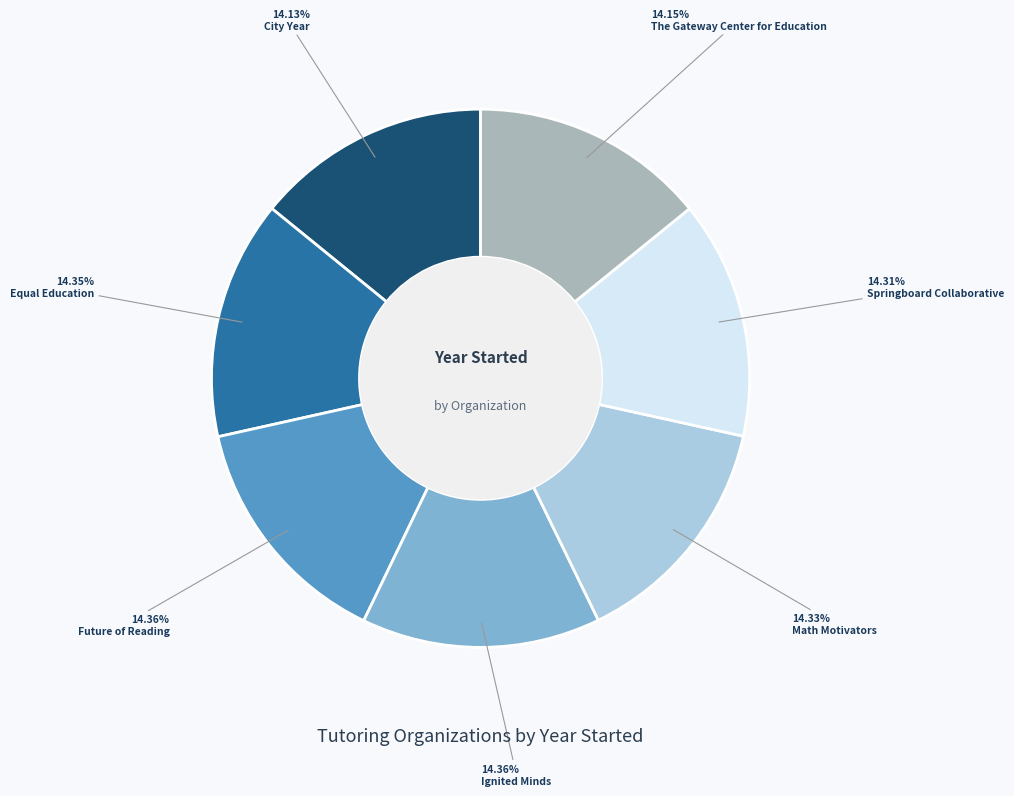

Is there any slice that represents more than half of the pie?

No